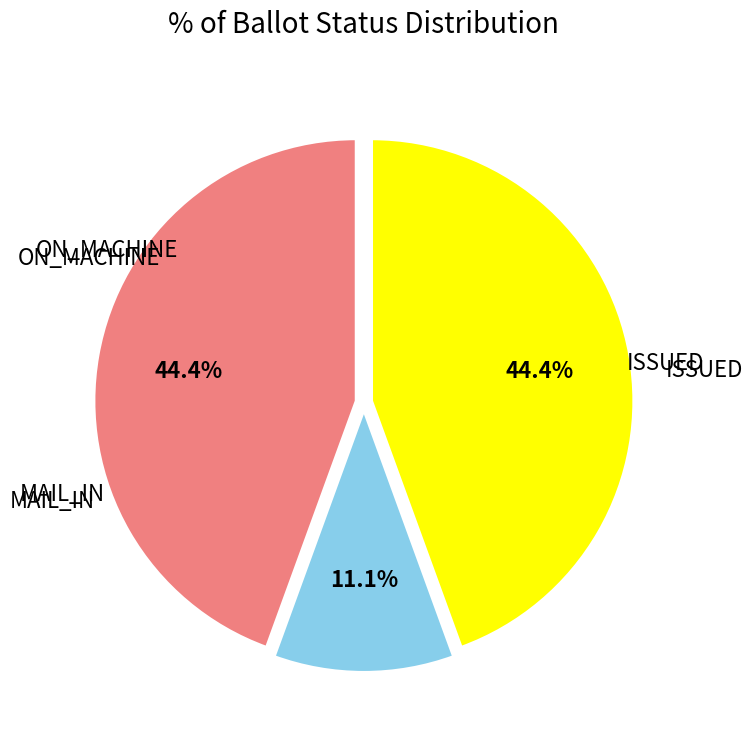

To the nearest percent, what is the difference between the largest and smallest slice percentages?

33%